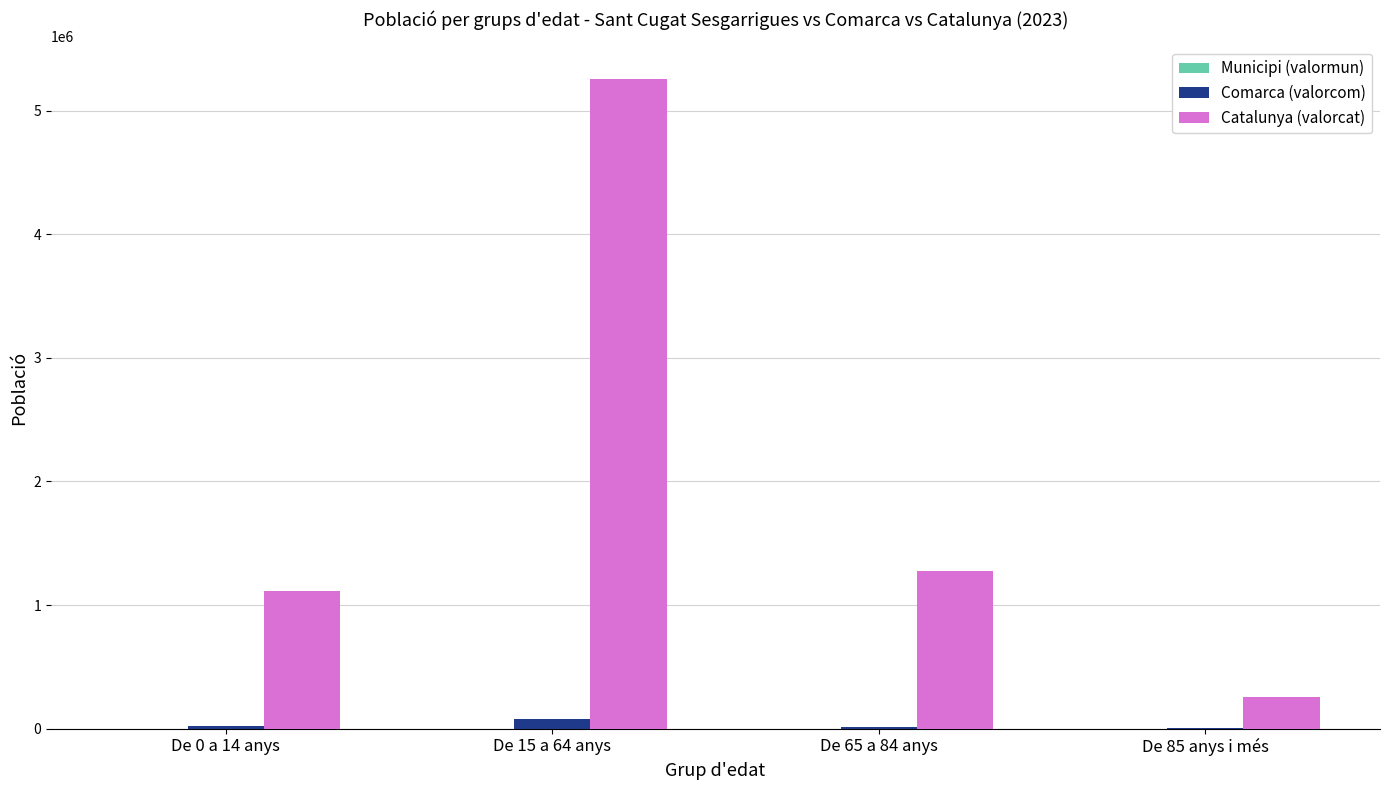

Which series changed the most between De 15 a 64 anys and De 65 a 84 anys?

Catalunya (valorcat)